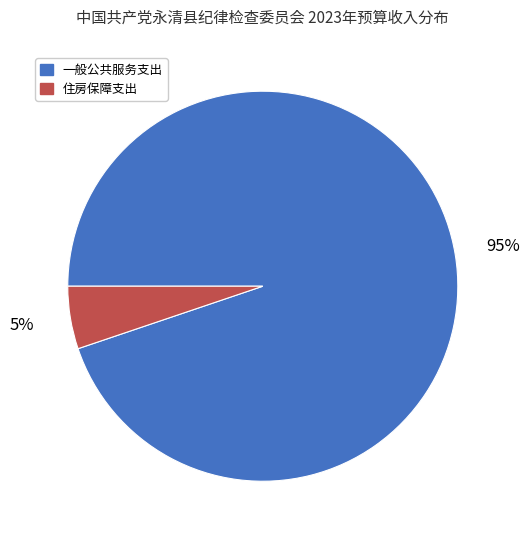

The 一般公共服务支出 slice represents 83% of the pie. True or false?

False